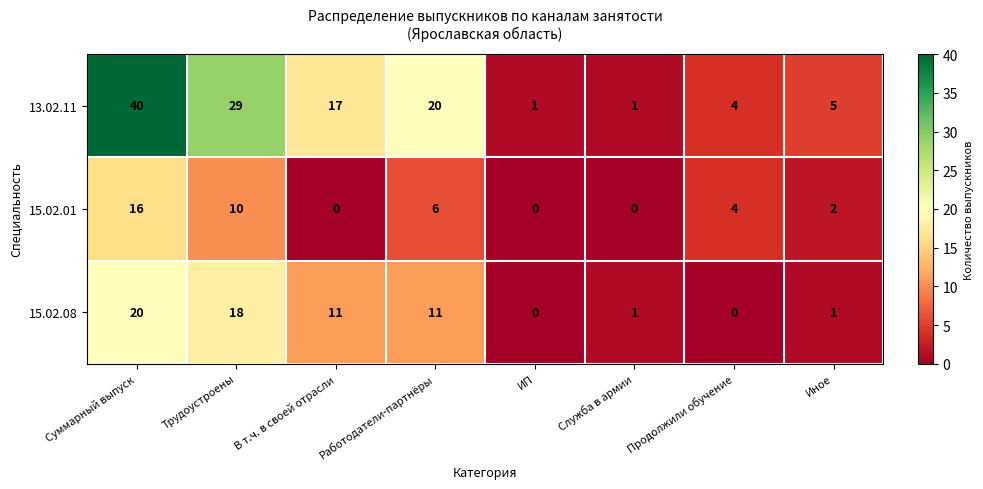

Which series has the largest total across all categories?

13.02.11